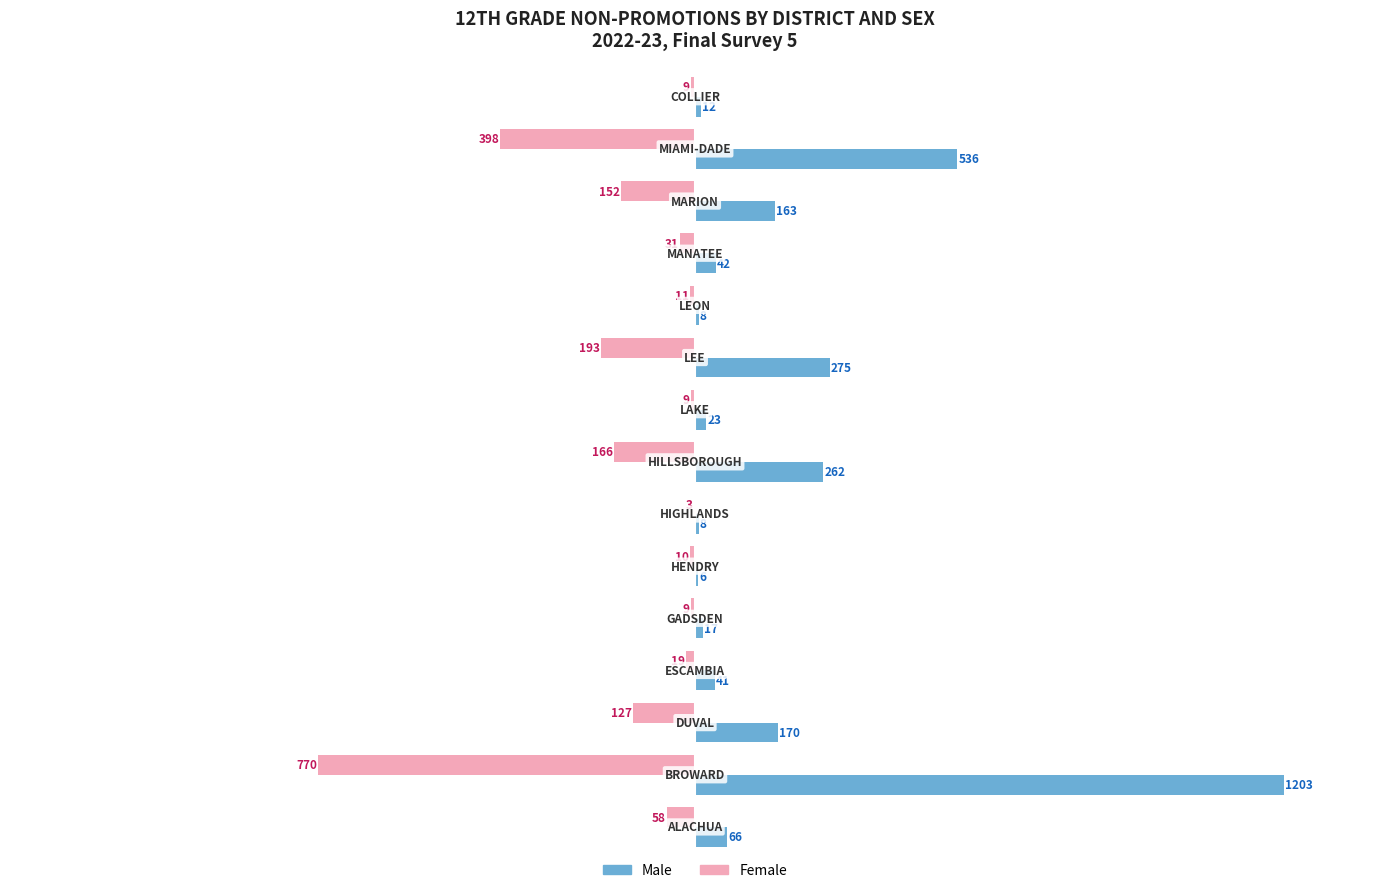

What is the maximum value for Male?

1203